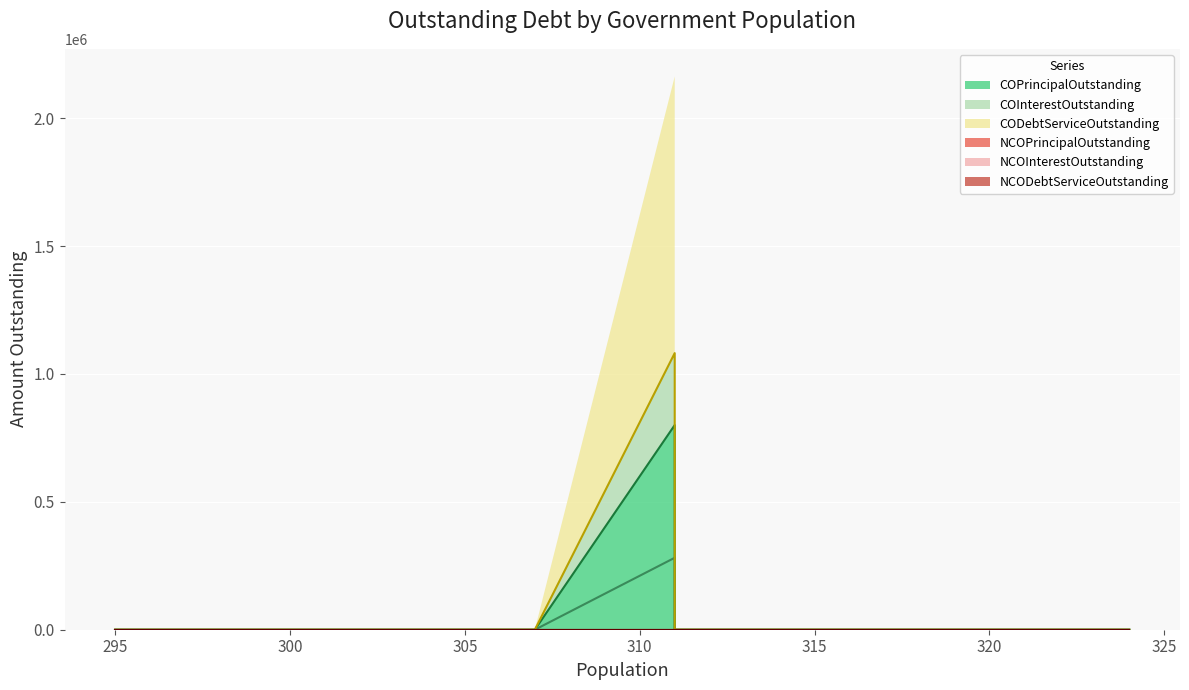

What are all the series names shown in the legend?

COPrincipalOutstanding, COInterestOutstanding, CODebtServiceOutstanding, NCOPrincipalOutstanding, NCOInterestOutstanding, NCODebtServiceOutstanding